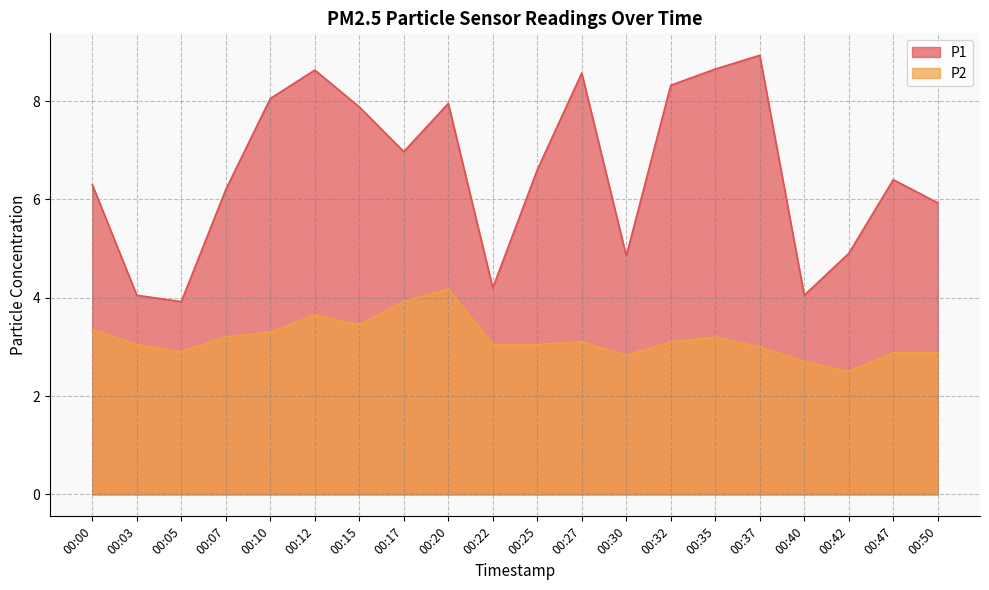

What is the approximate value of P2 at 00:35?

3.2